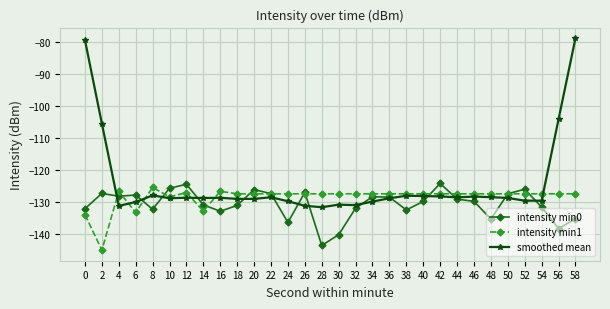

True or false: intensity min0 and smoothed mean cross at least once.

True